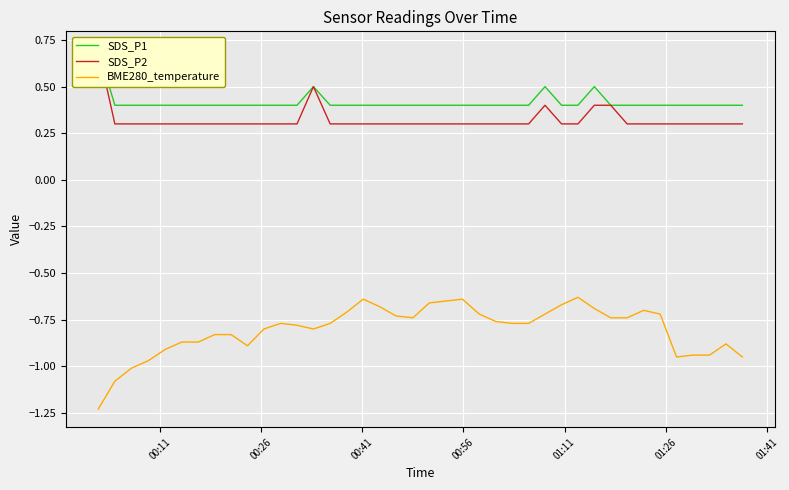

Is it true that SDS_P2 equals 0.4 at 11?

False